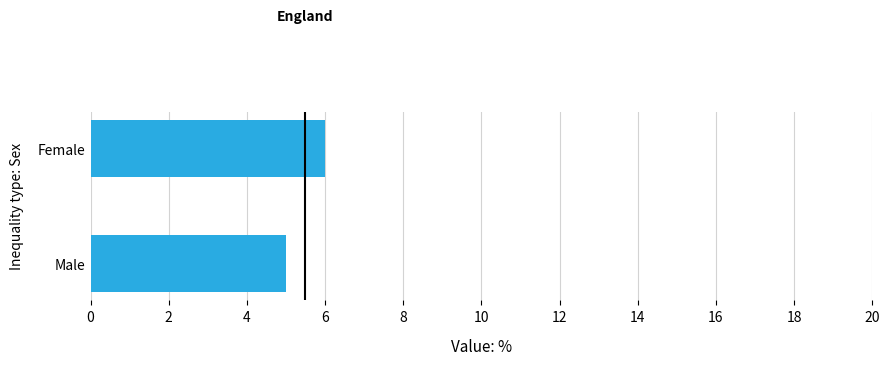

List the labels in order of value, smallest first.

Male, Female